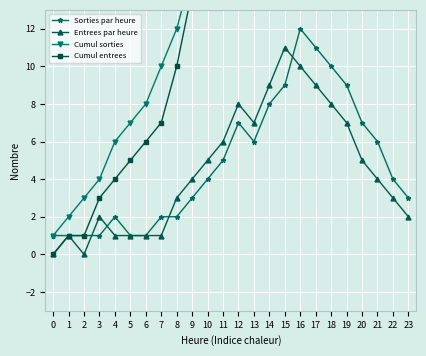

Which has a higher value, 0 or 20?

20